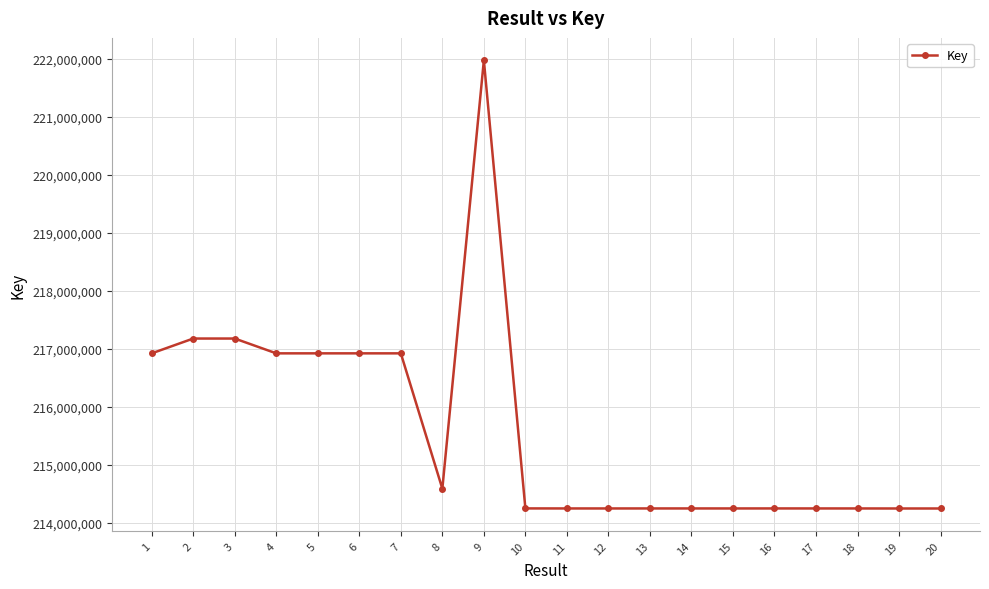

How many lines are shown in the chart?

1